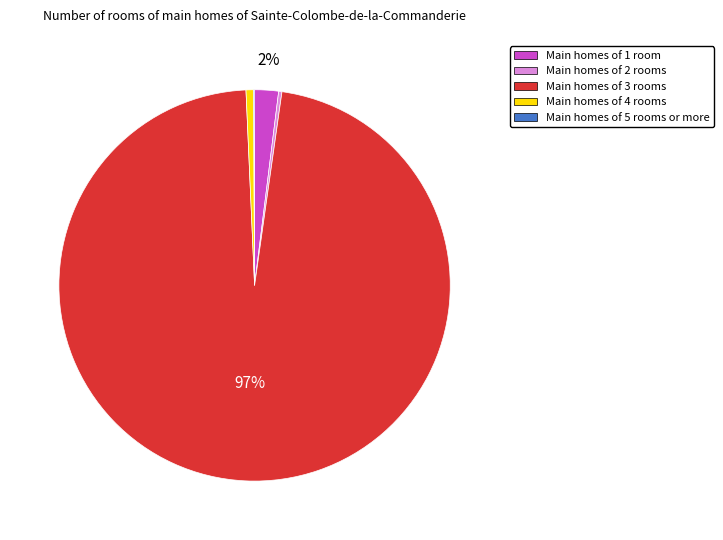

To the nearest percent, what is the difference between the largest and smallest slice percentages?

97%